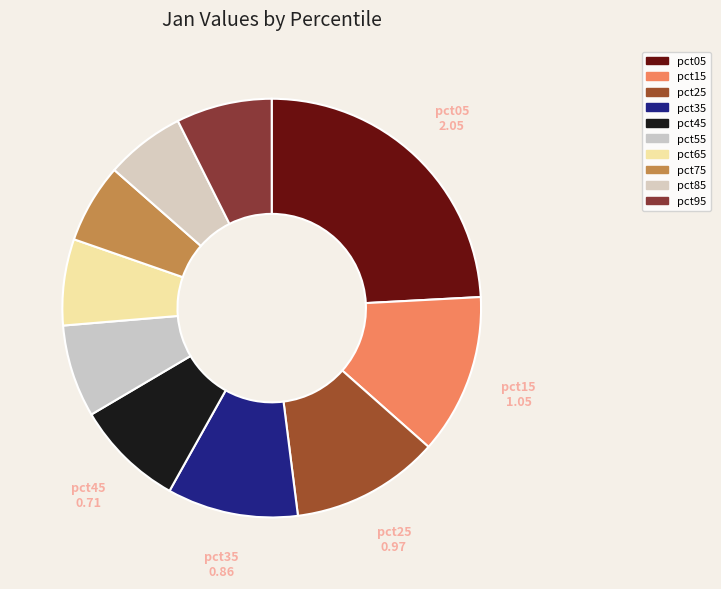

To the nearest percent, what percentage of the pie is pct45?

8%